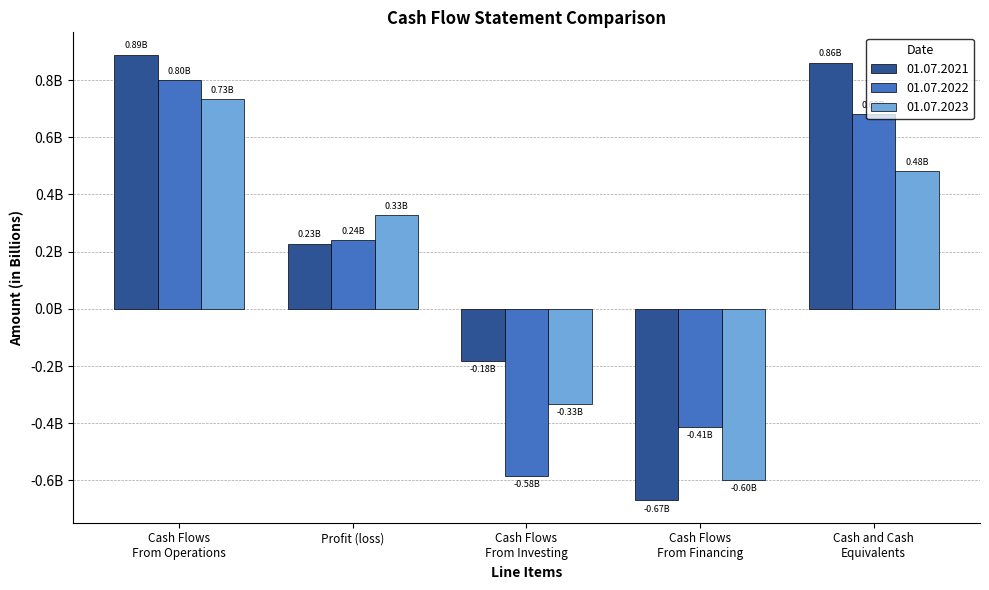

True or false: 01.07.2023 has a value of -292501440 at Cash Flows
From Financing.

False